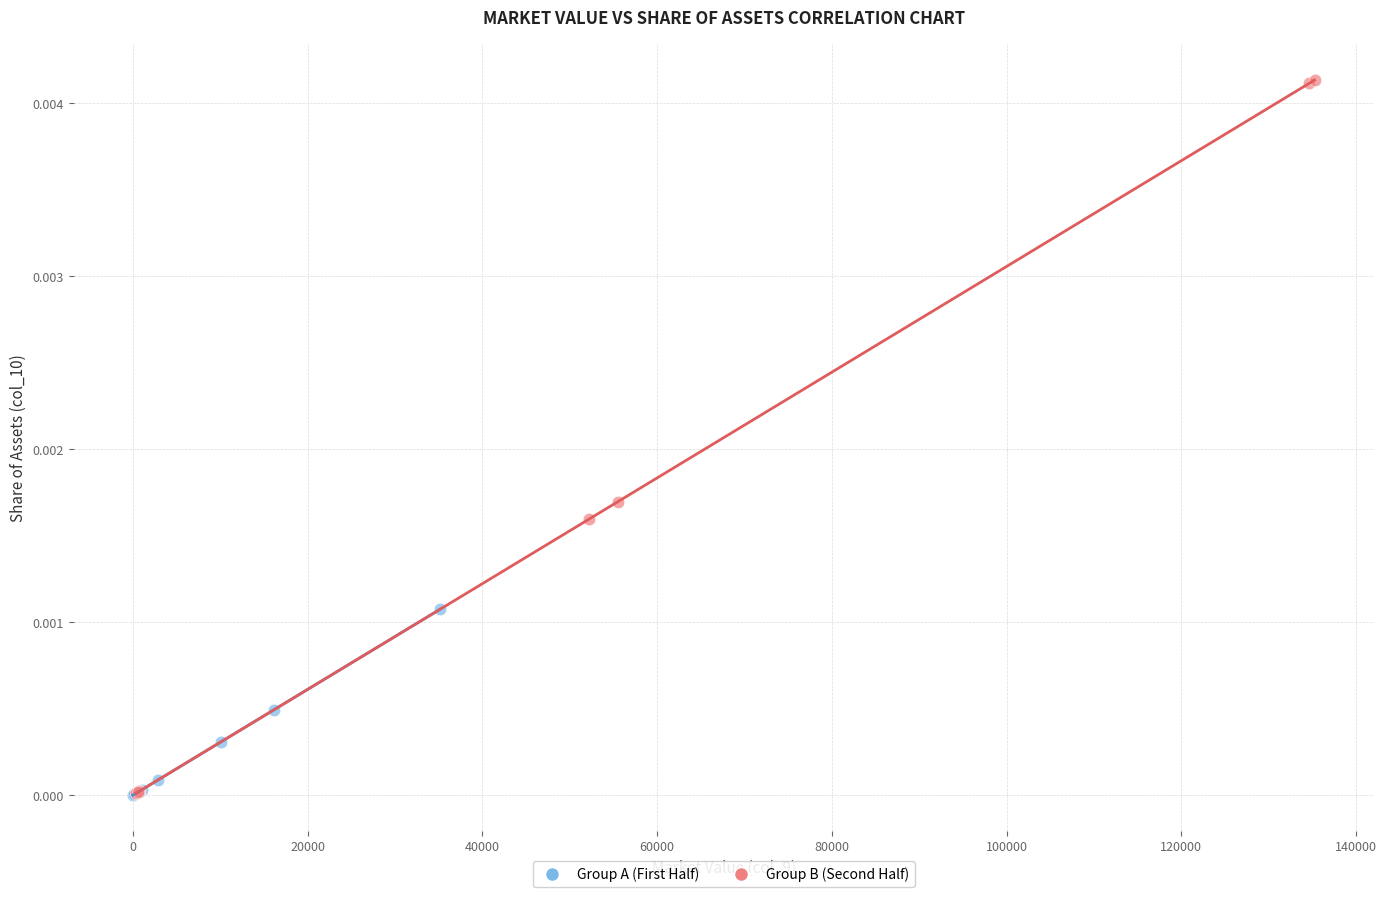

Which series contains the highest Y value?

Group B (Second Half)